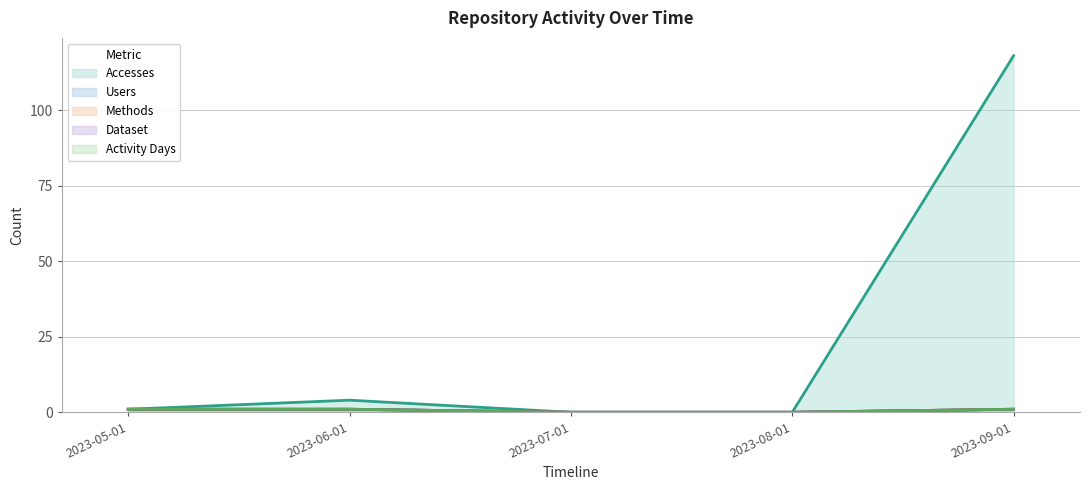

At which category is the sum across all series the highest?

2023-09-01